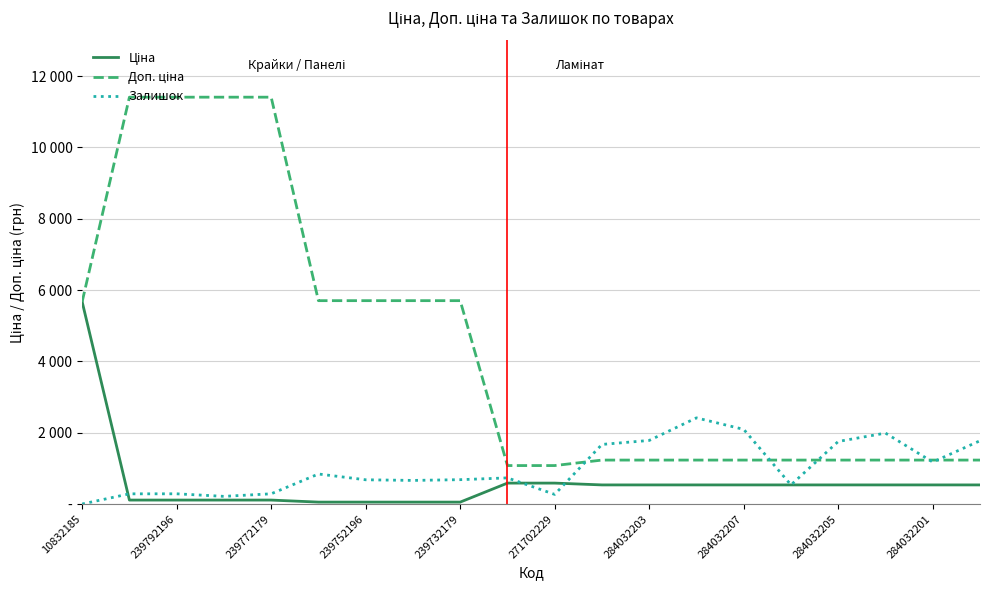

What is the value of the Доп. ціна point at the 1st from the left?

5673.8